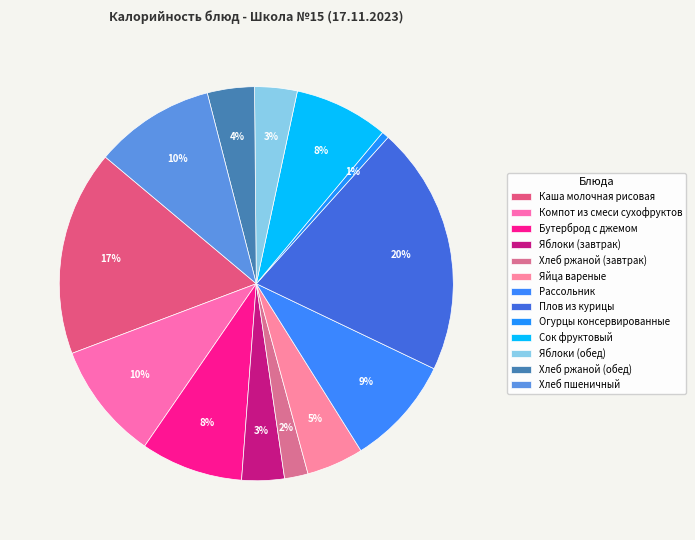

Combined, what portion of the pie is Хлеб ржаной (завтрак) and Сок фруктовый?

9.7%